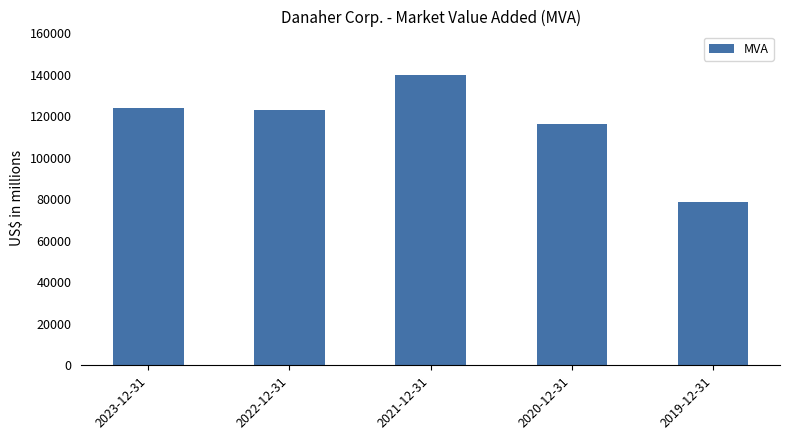

Is it true that the value at 2023-12-31 is 80140?

False